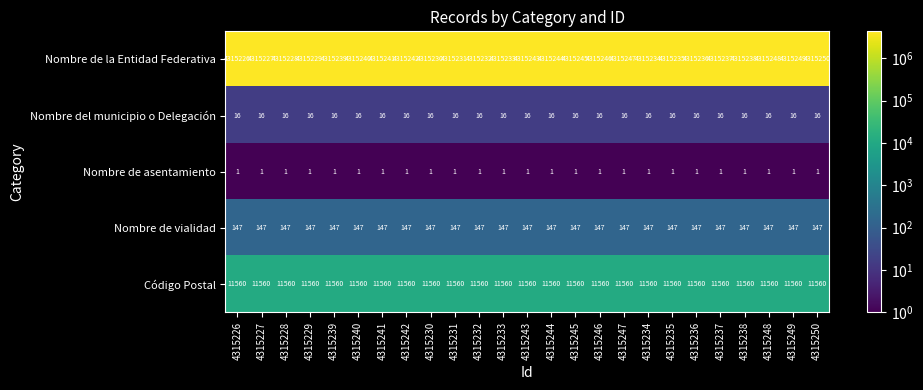

What is the difference between the highest and lowest values at 4315244?

4315243